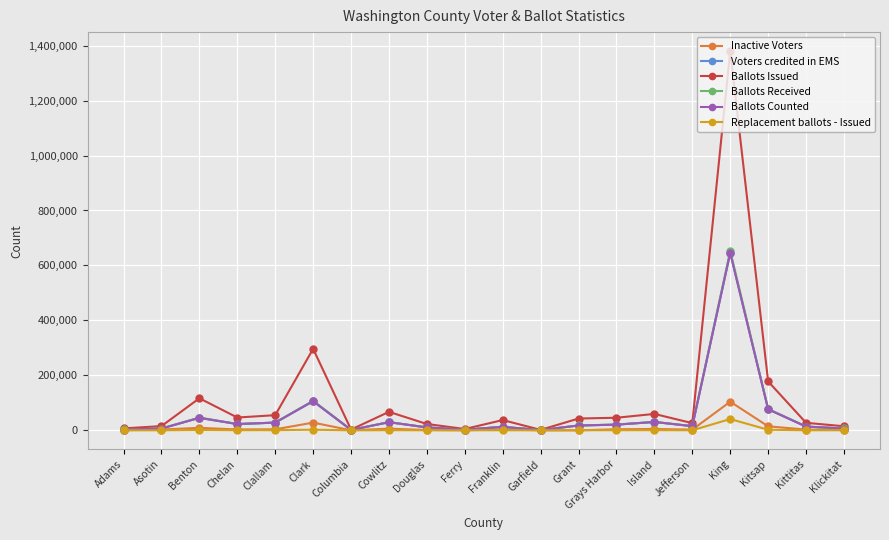

Which series has the largest range (max minus min)?

Ballots Issued